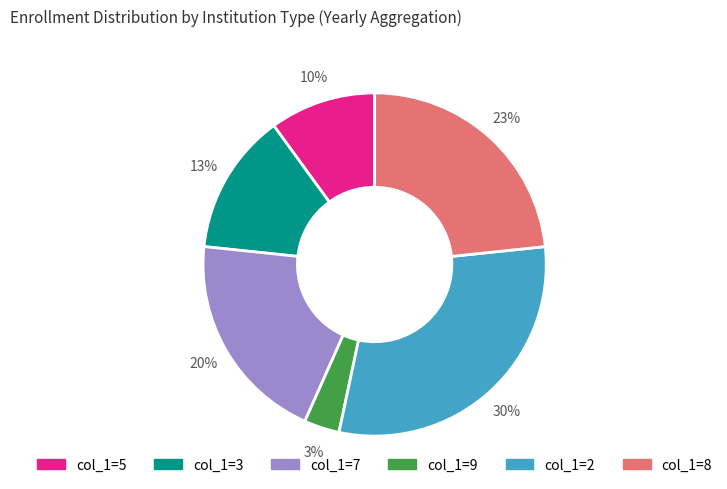

What is the ratio of the value at col_1=3 to the value at col_1=5?

1.3